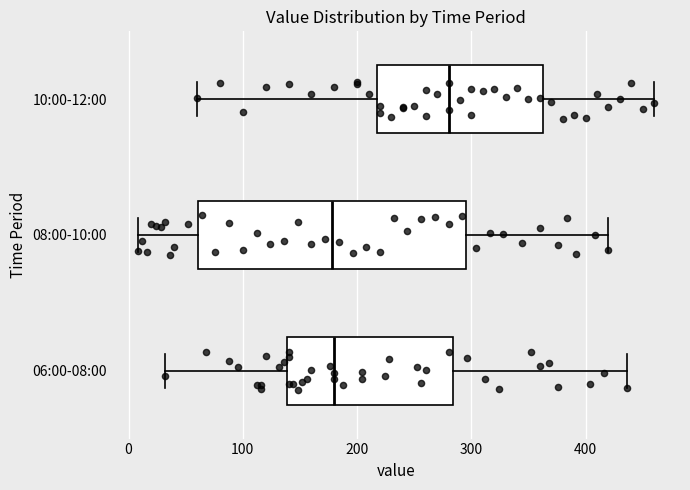

Which box's median line is the furthest to the right?

10:00-12:00